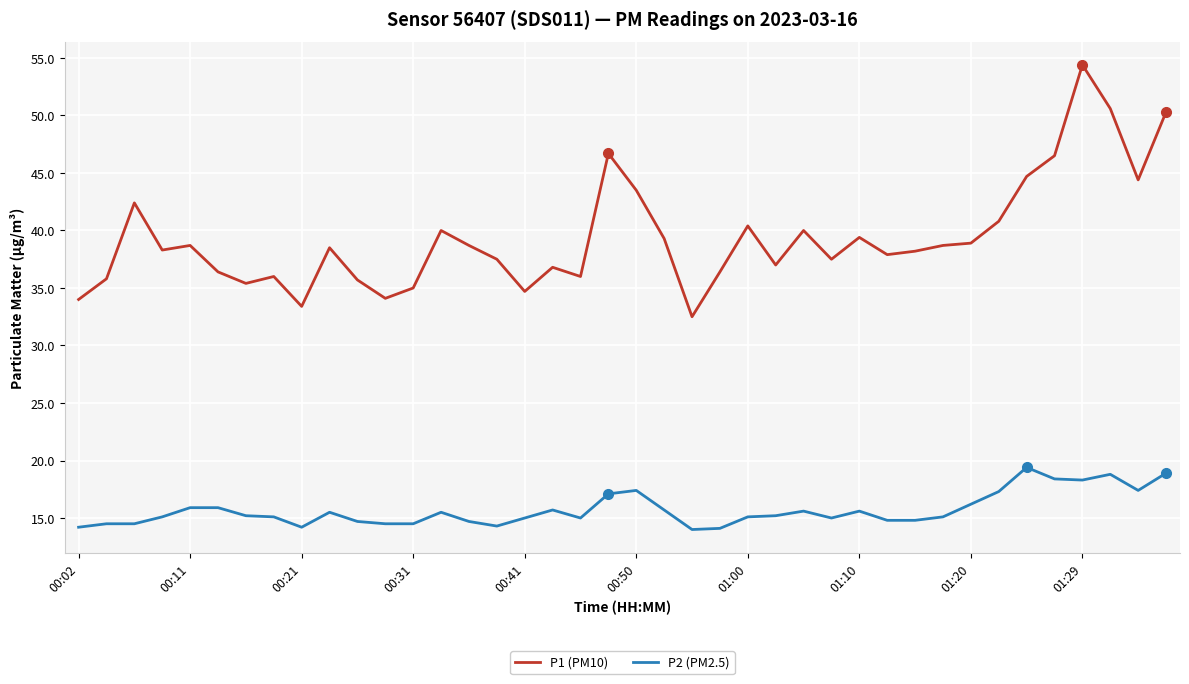

Does the chart display data point markers on the line(s)?

No